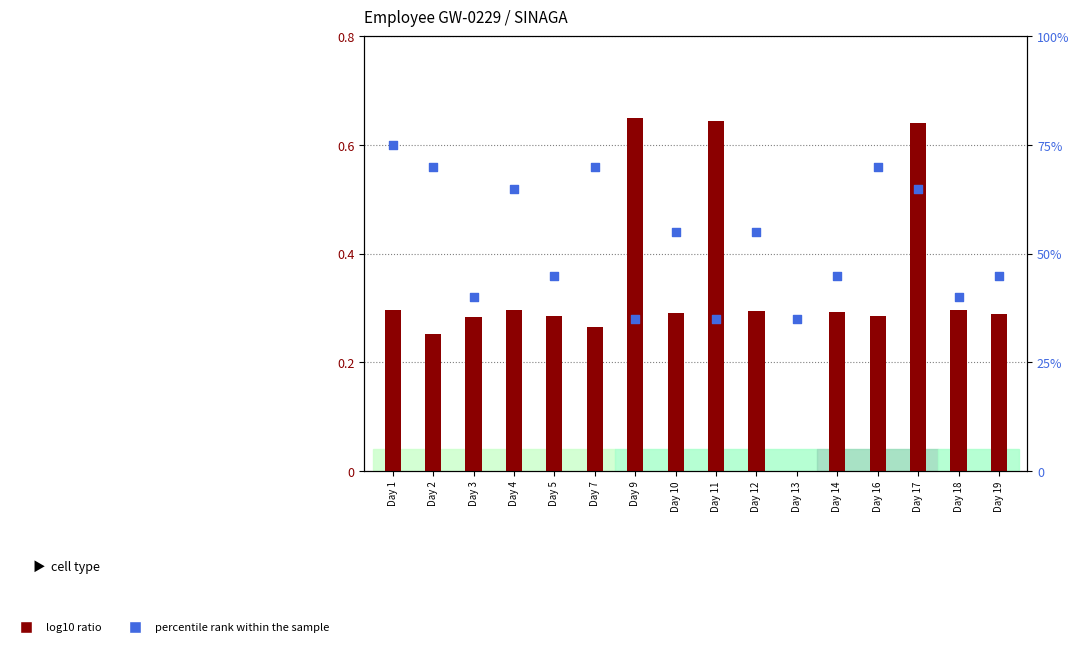

What is the total value across all series at Day 5?

45.3